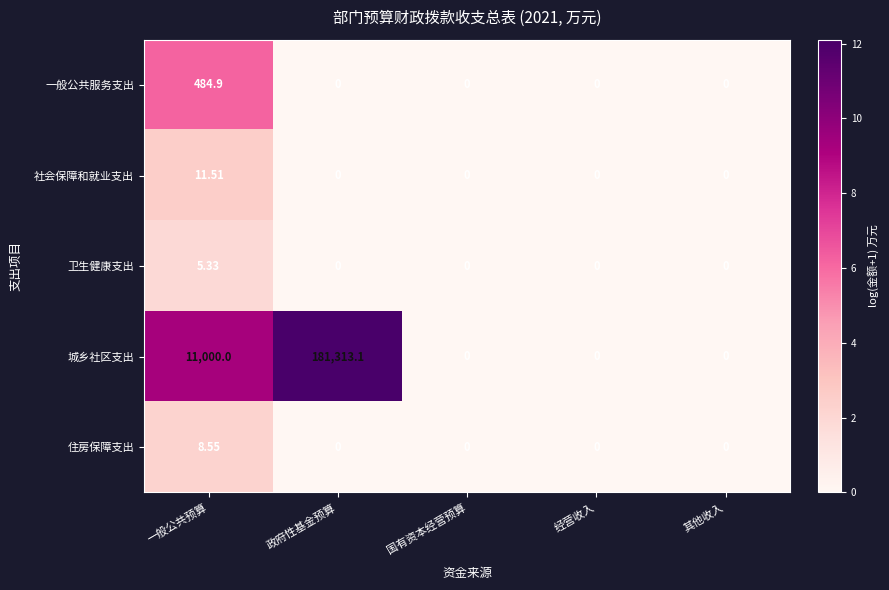

At which category is the sum across all series the highest?

政府性基金预算